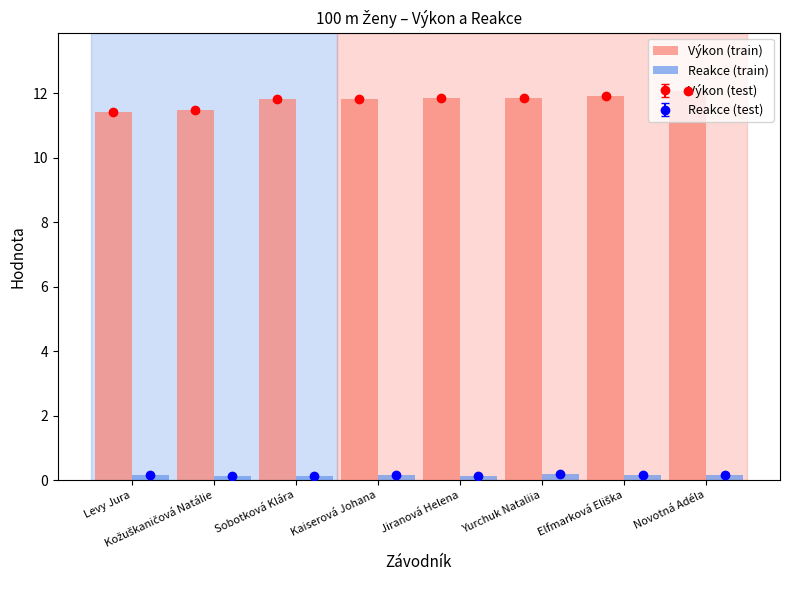

Read the Výkon (train) value at Levy Jura.

11.4